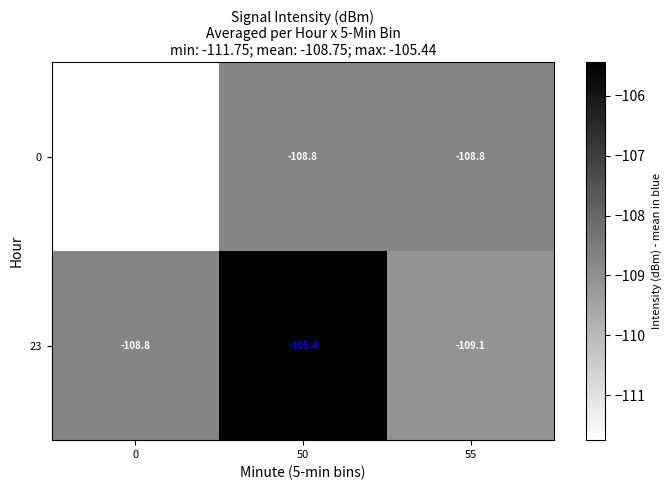

The 0 series shows -184.7 at 50. True or false?

False